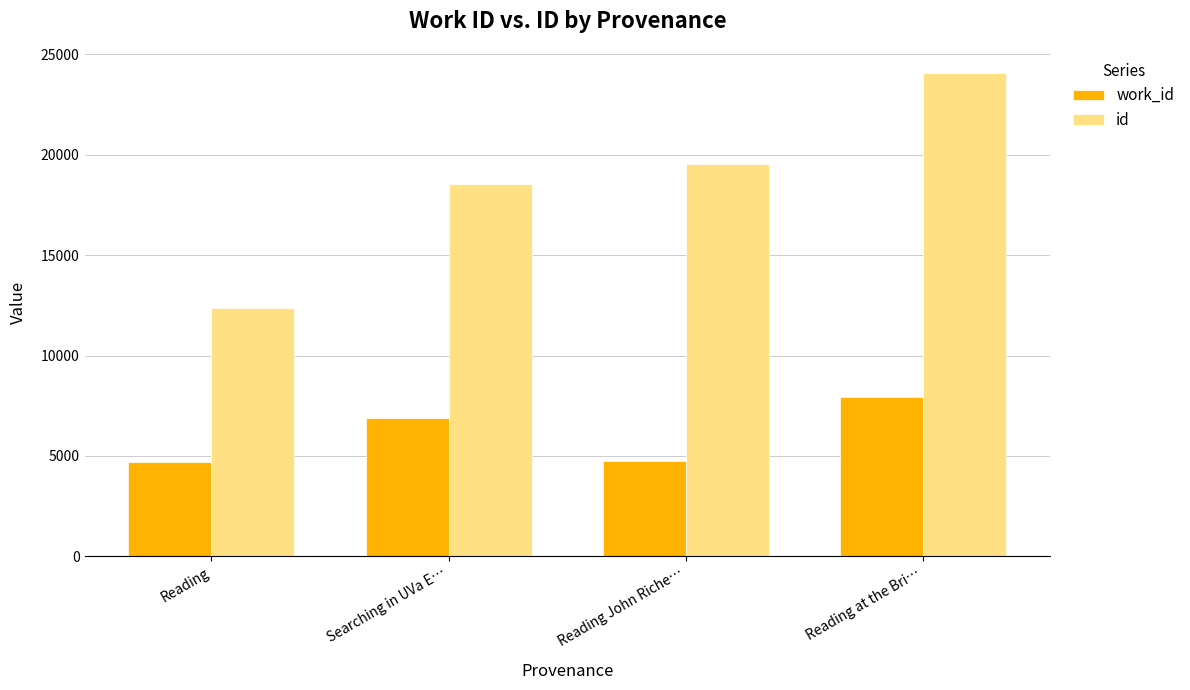

What is the spread (max minus min) of values at Reading?

7691